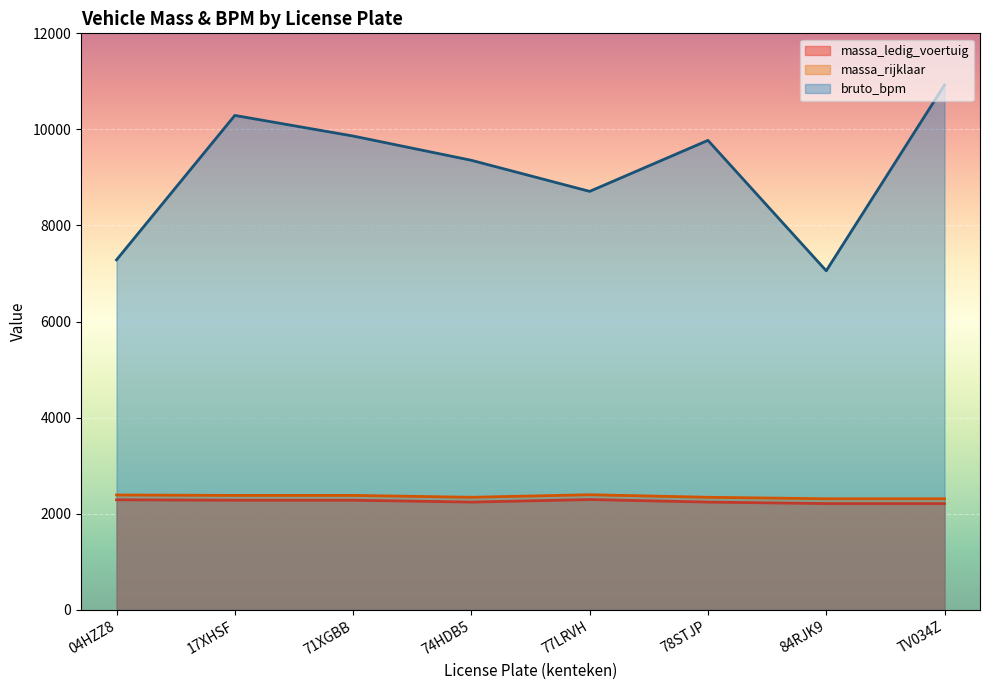

Which series has the largest range (max minus min)?

bruto_bpm